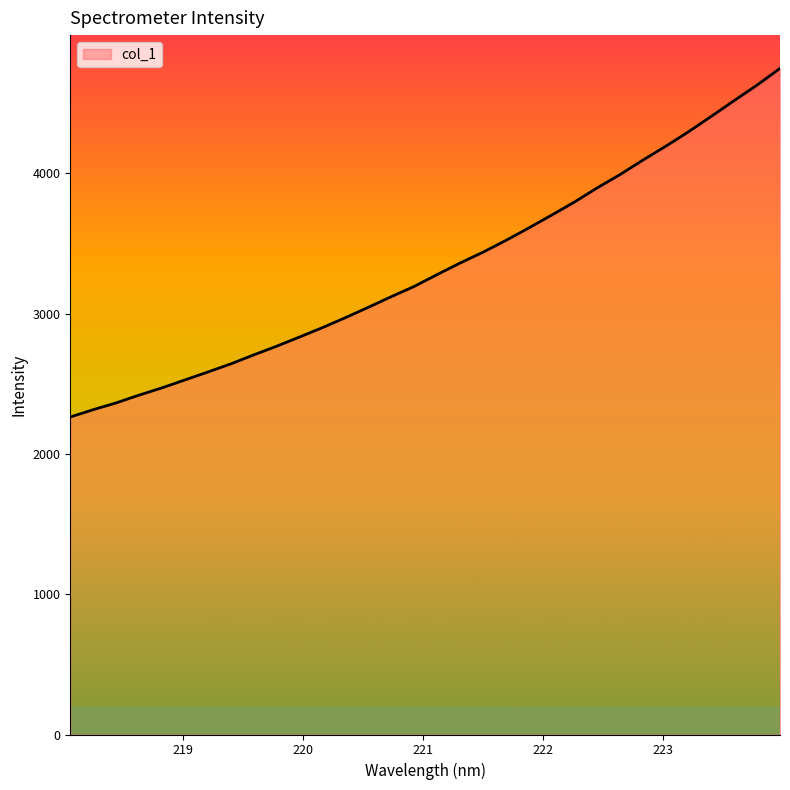

What is the difference between the maximum and minimum values?

2485.0